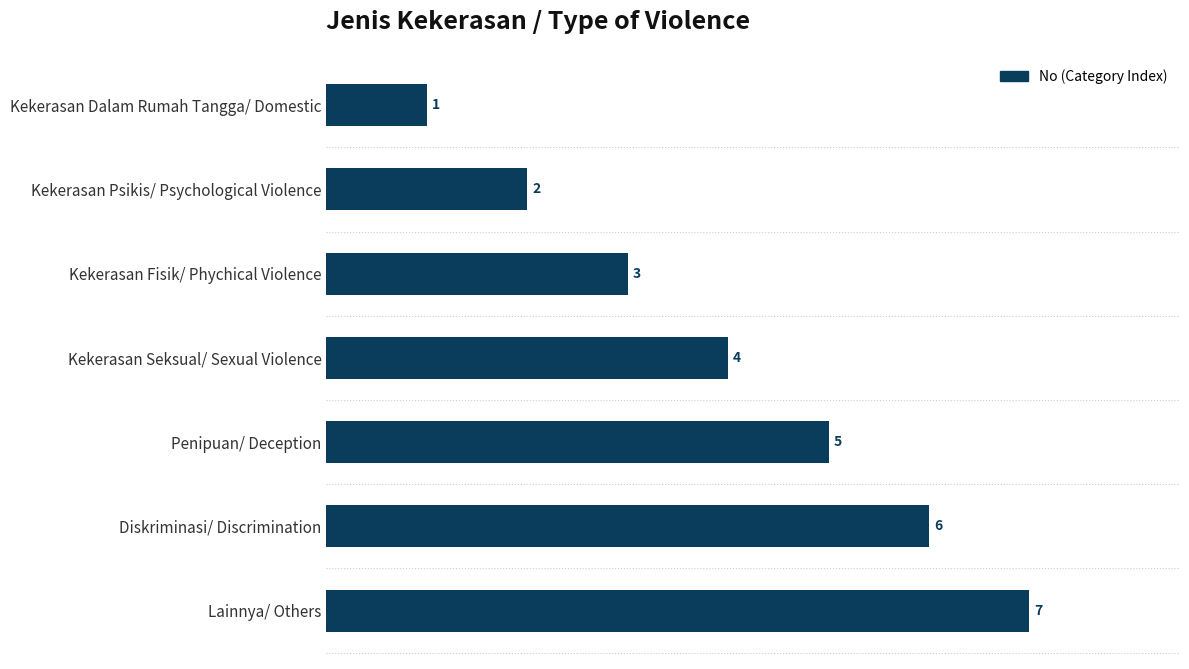

What is the change in value from Kekerasan Psikis/ Psychological Violence to Penipuan/ Deception?

+3